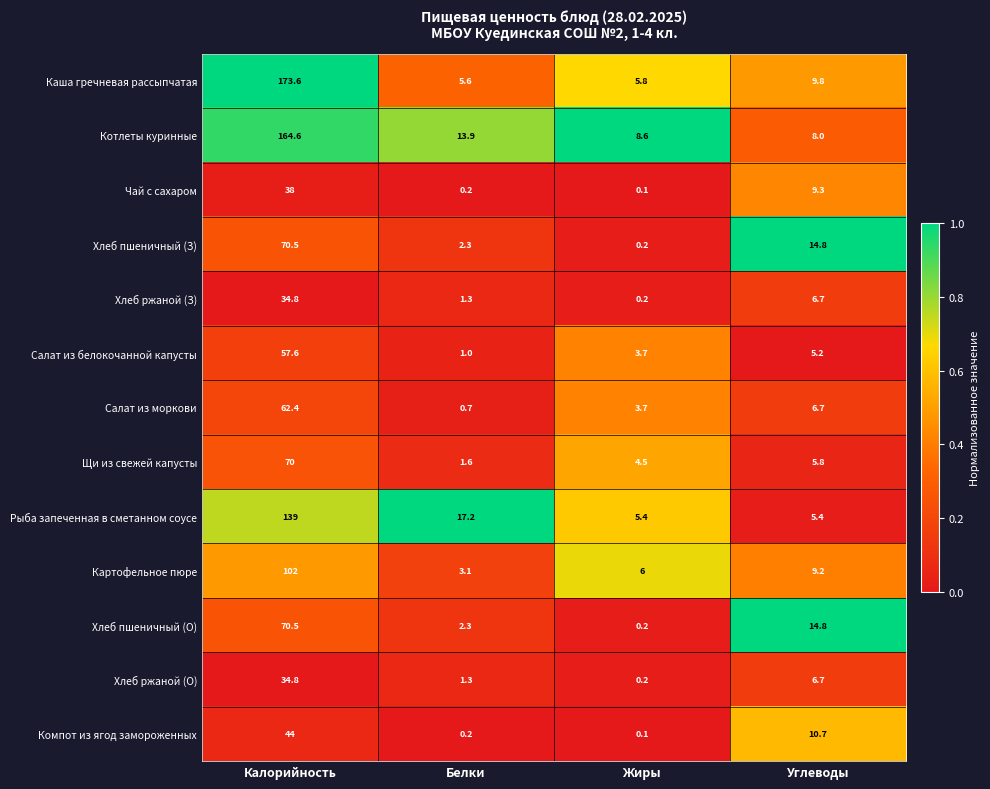

Which series has the largest total across all categories?

Котлеты куринные